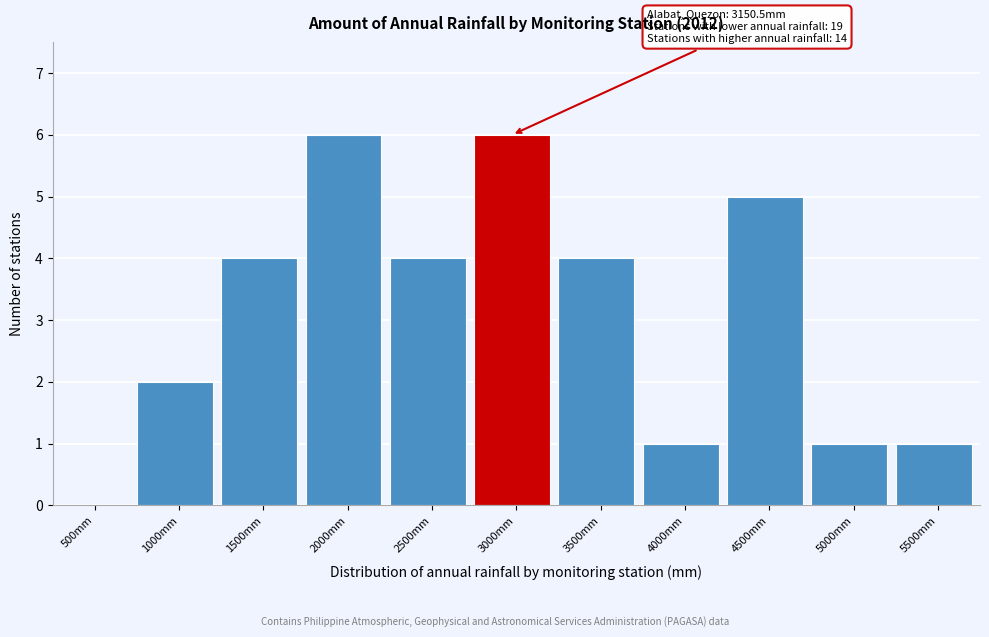

Reading right to left, extract all data points from this chart.

5500mm=1	5000mm=1	4500mm=5	4000mm=1	3500mm=4	3000mm=6	2500mm=4	2000mm=6	1500mm=4	1000mm=2	500mm=0